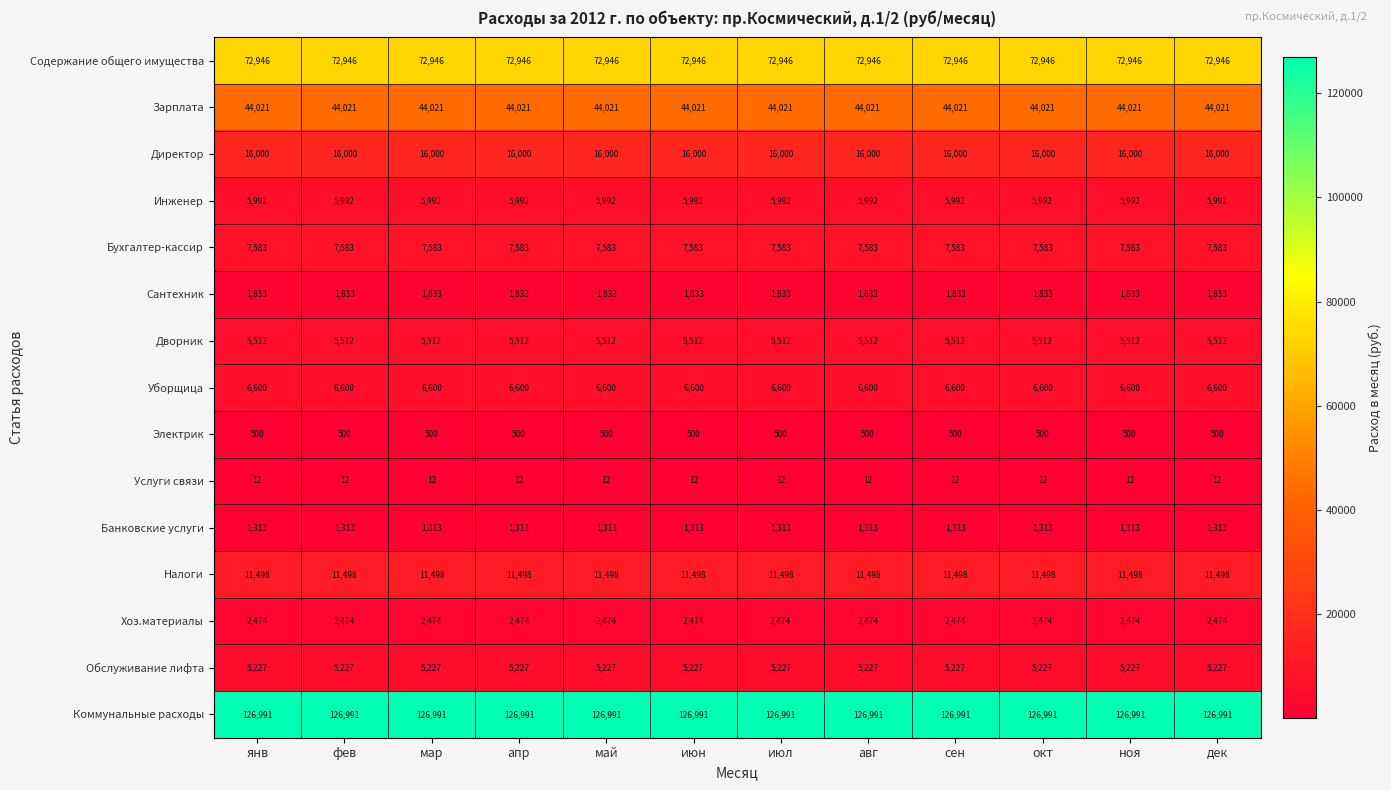

What is the sum of the Директор values at окт and авг?

32000